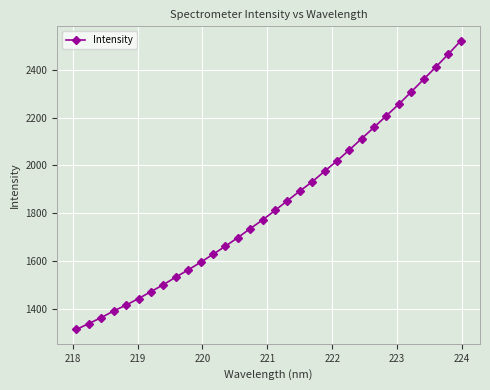

What is the value of the 16th point from the left?

1772.6